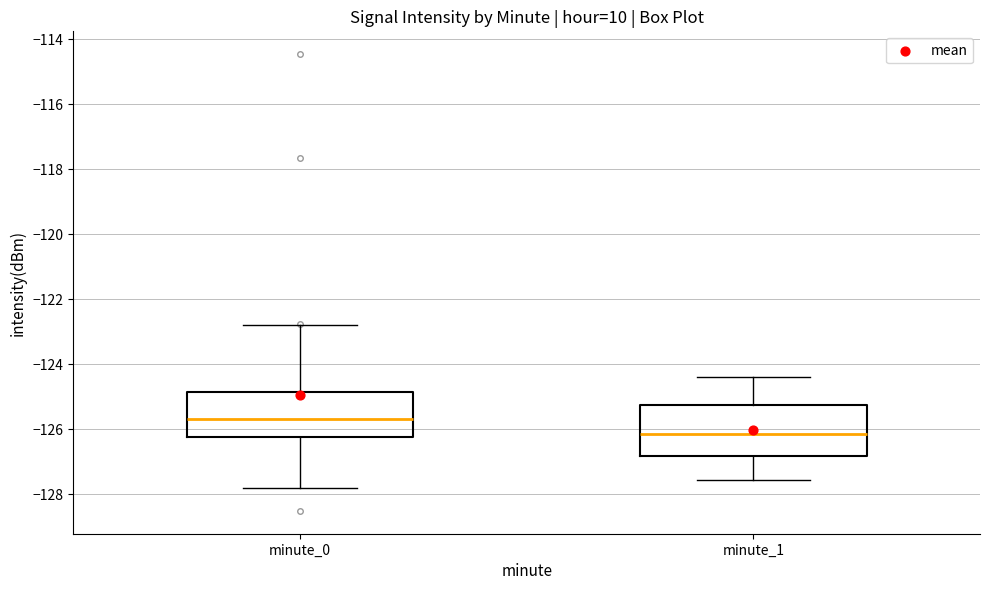

Where is the lower edge of the box for minute_0 on the y-axis? The values are not printed on the chart, so give them approximately, as read against the axis.

-126.2